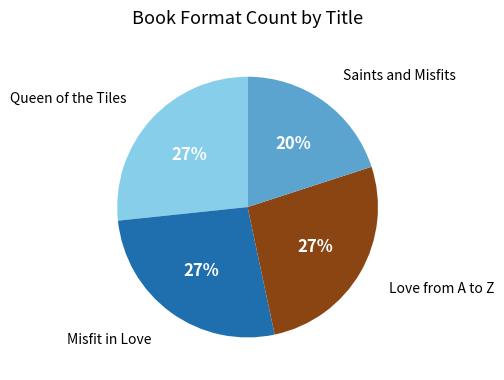

Is there a majority slice in this chart?

No